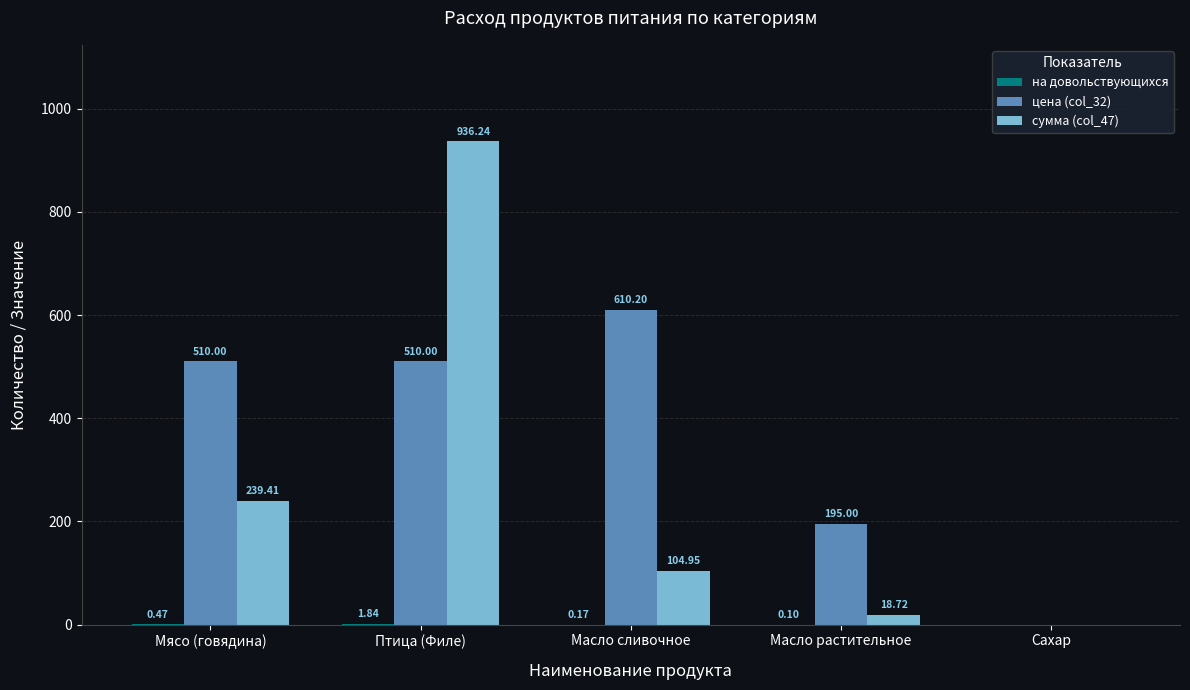

Where is цена (col_32) nearest to the value 305?

Масло растительное